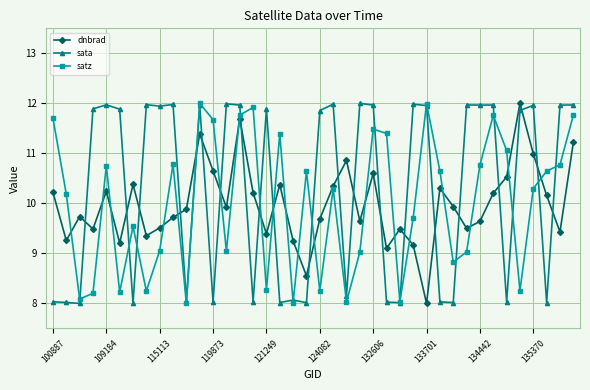

What is the value of the sata point at the 9th from the left?

11.9